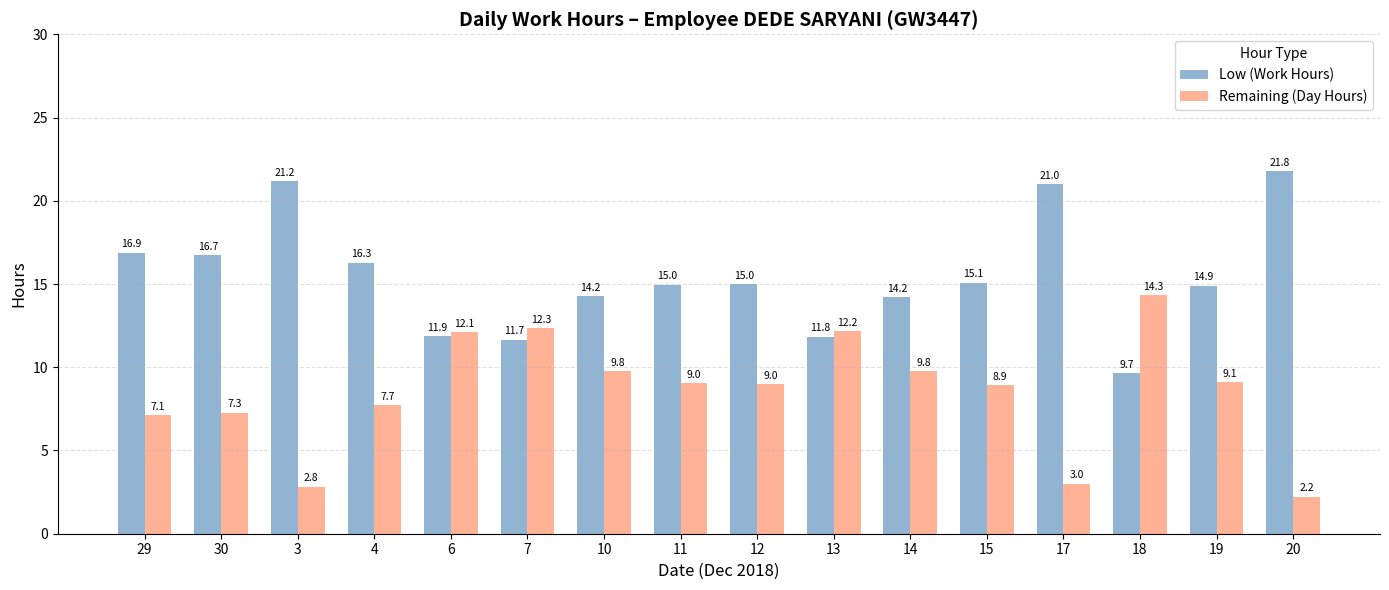

Are the bars horizontal?

No